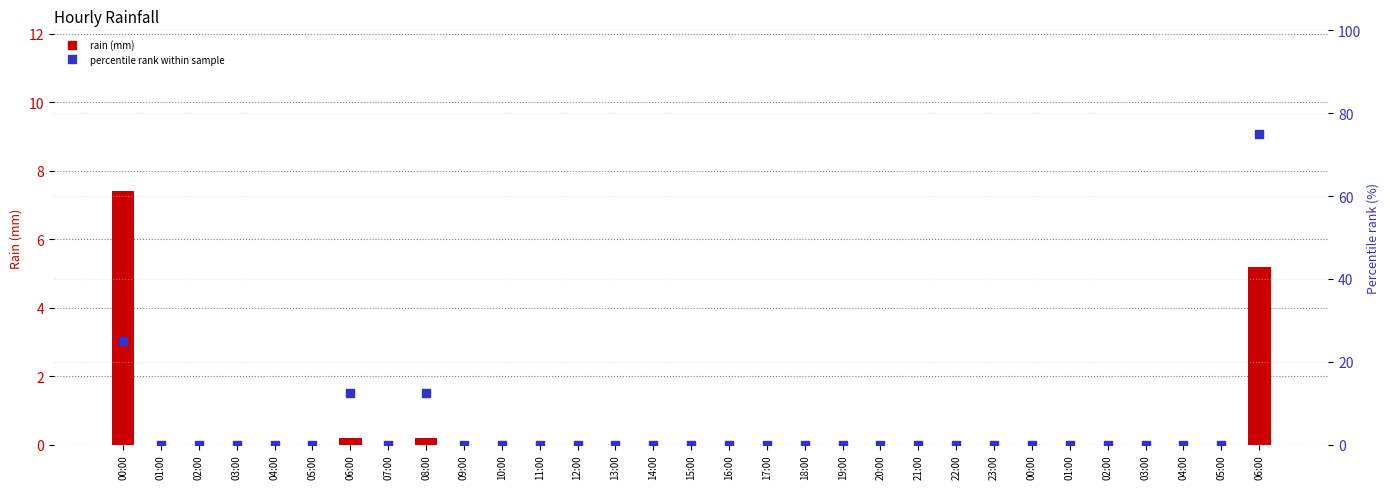

At how many categories does at least one series exceed 31?

1